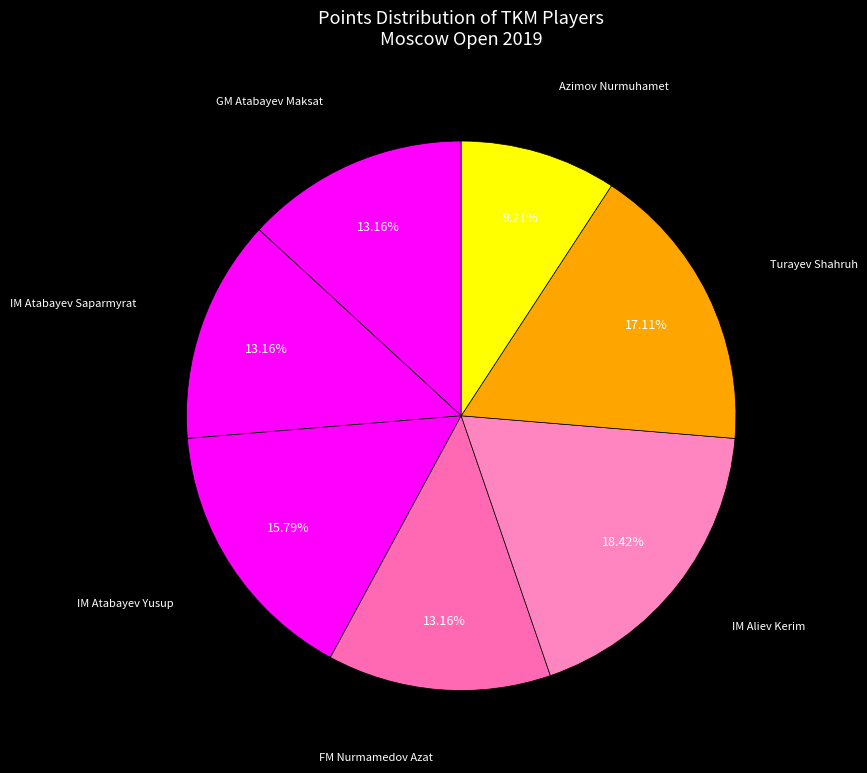

How many segments does this pie chart have?

7